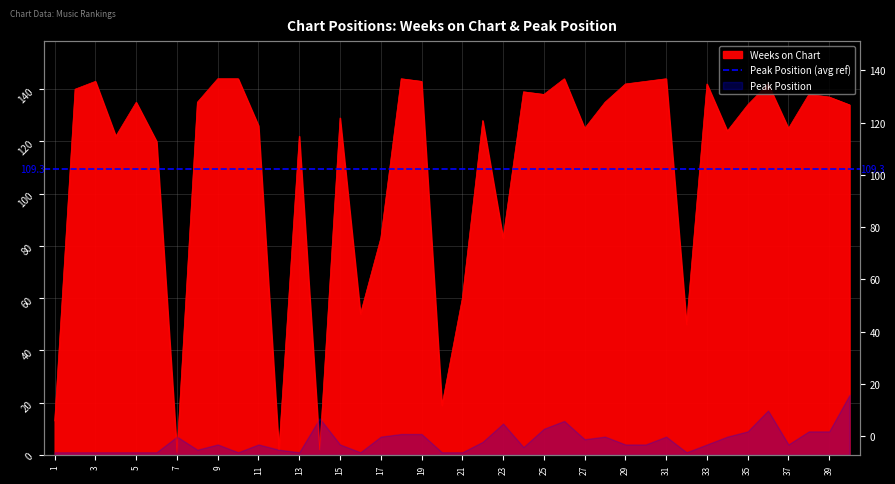

At which label is the value closest to 72?

17